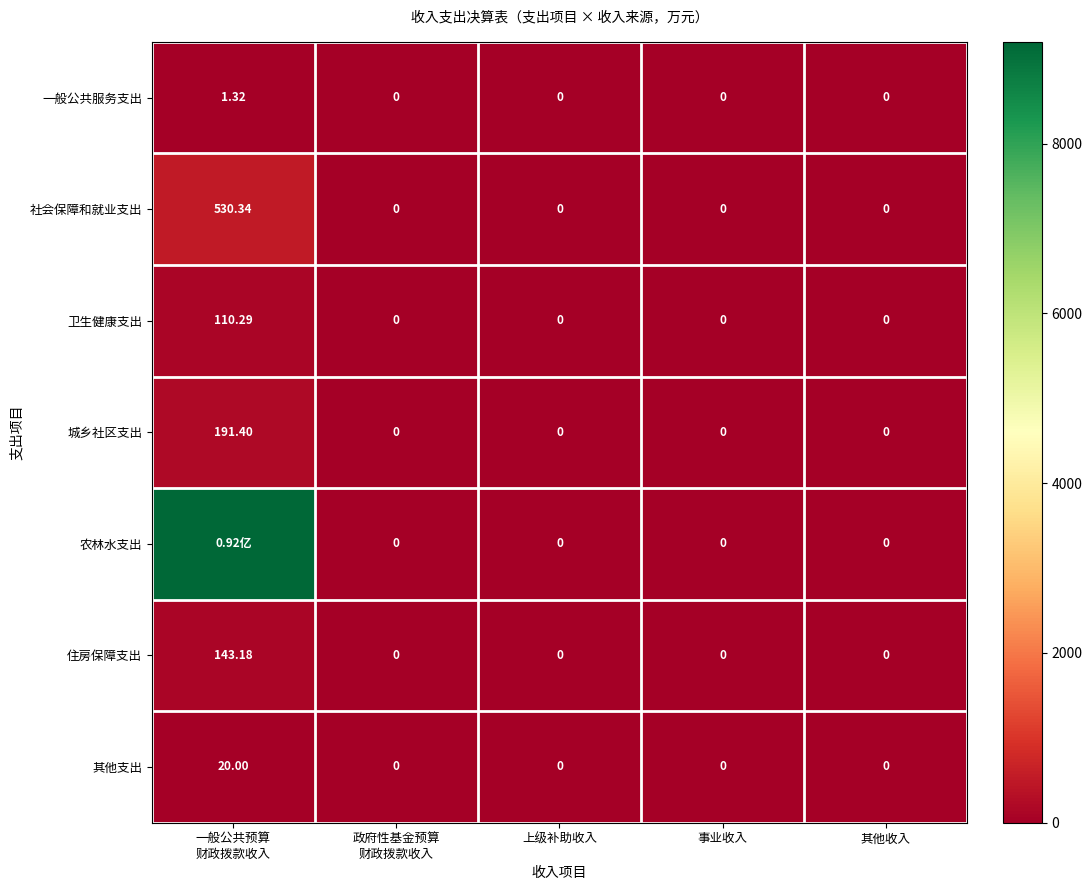

What is the average value of the 一般公共服务支出 series?

0.3